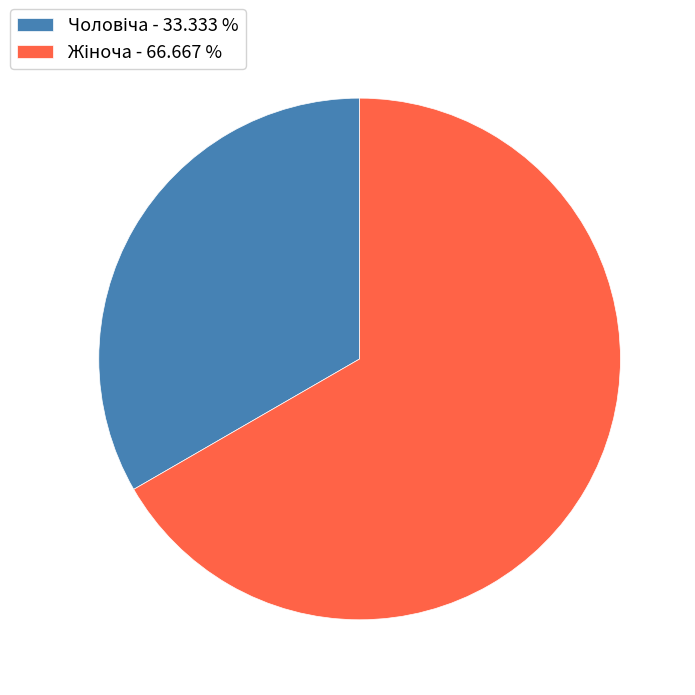

Does any single category account for the majority?

Yes